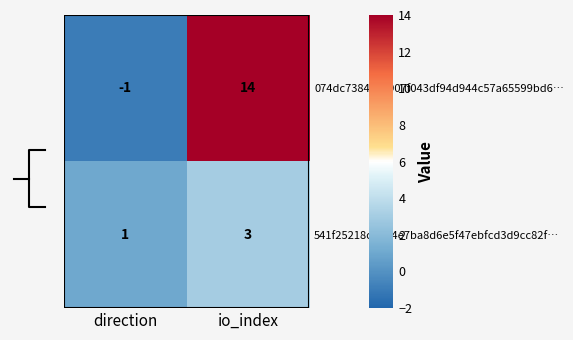

Read the 541f25218cbcd4e7ba8d6e5f47ebfcd3d9cc82f… value at direction.

1